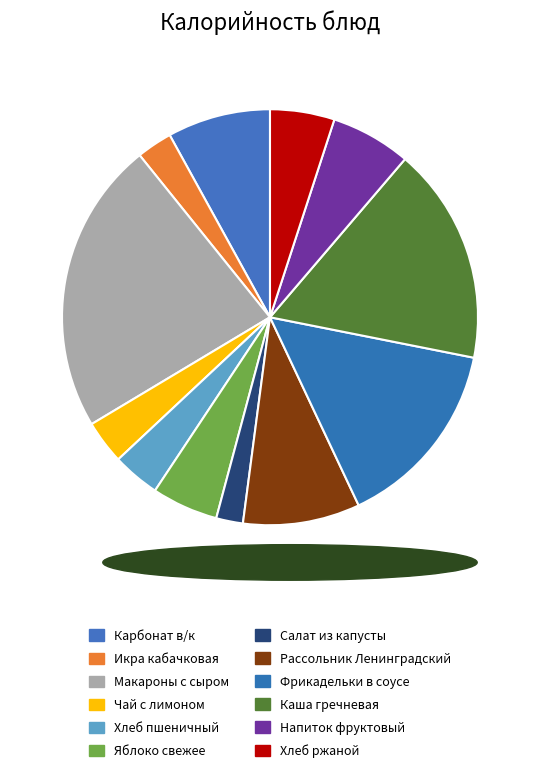

The Рассольник Ленинградский slice represents 19% of the pie. True or false?

False